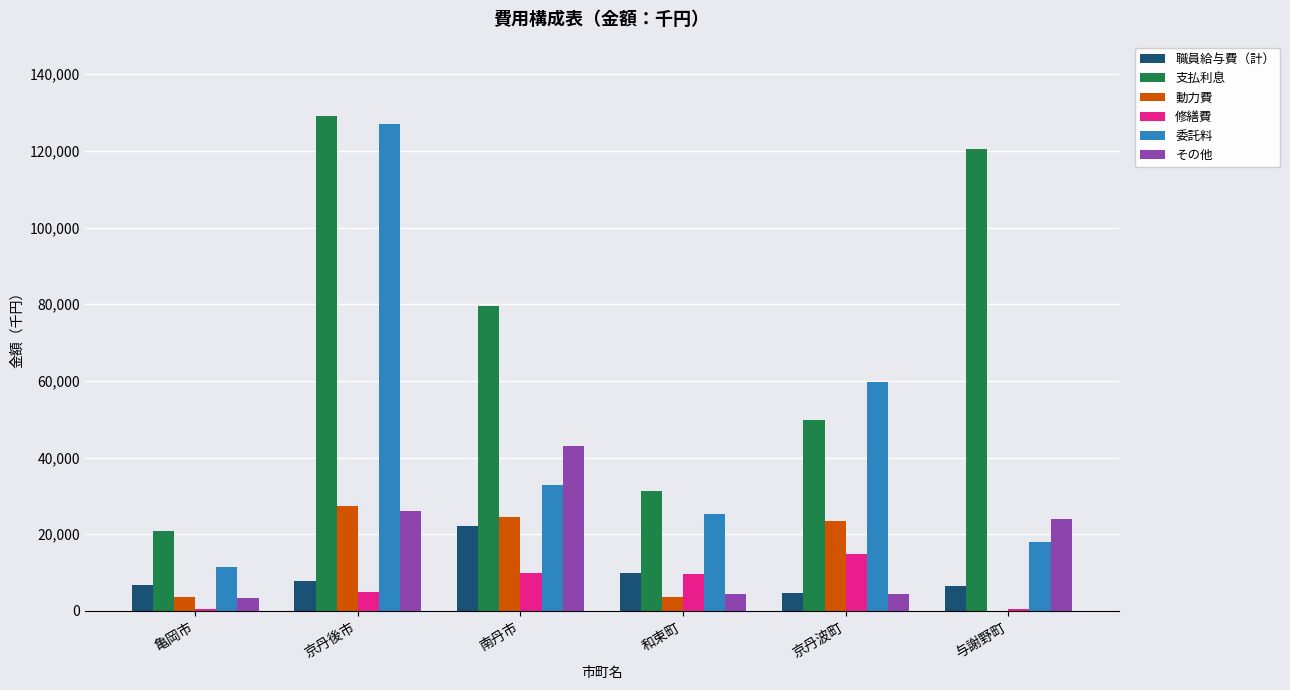

The value of 職員給与費（計） at 和束町 is 9978. True or false?

True